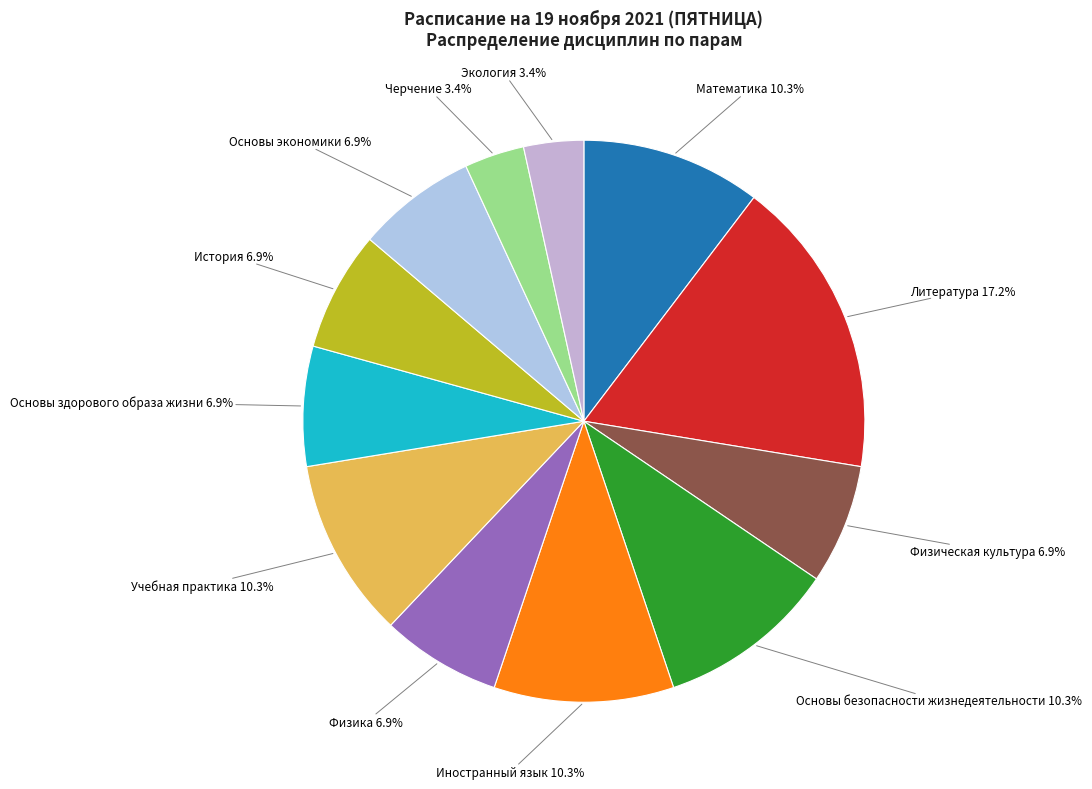

To the nearest percent, what percentage of the pie is Экология?

3%